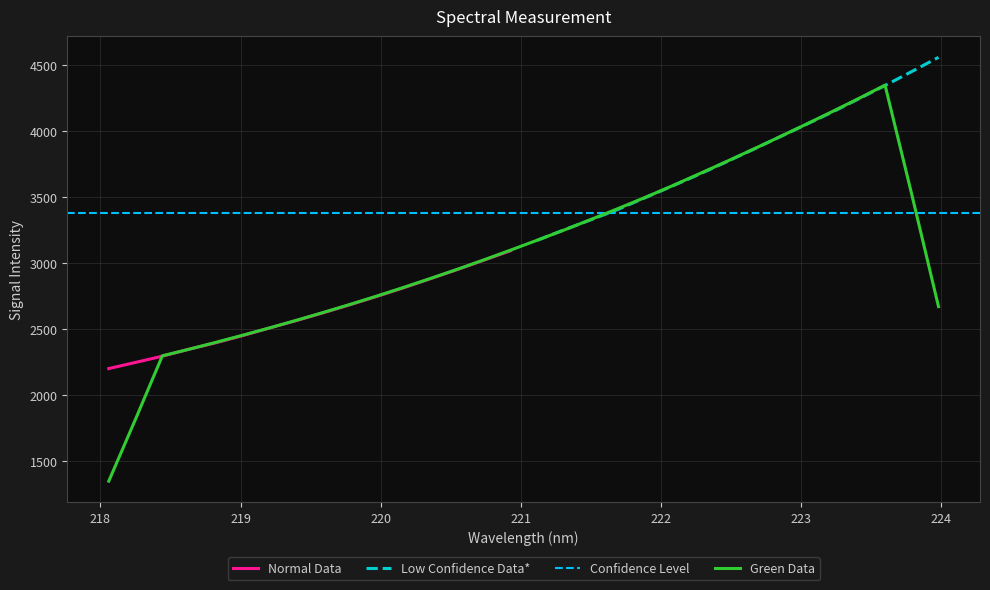

What is the ratio of the value at 219.0156 to the value at 218.6332?

1.0